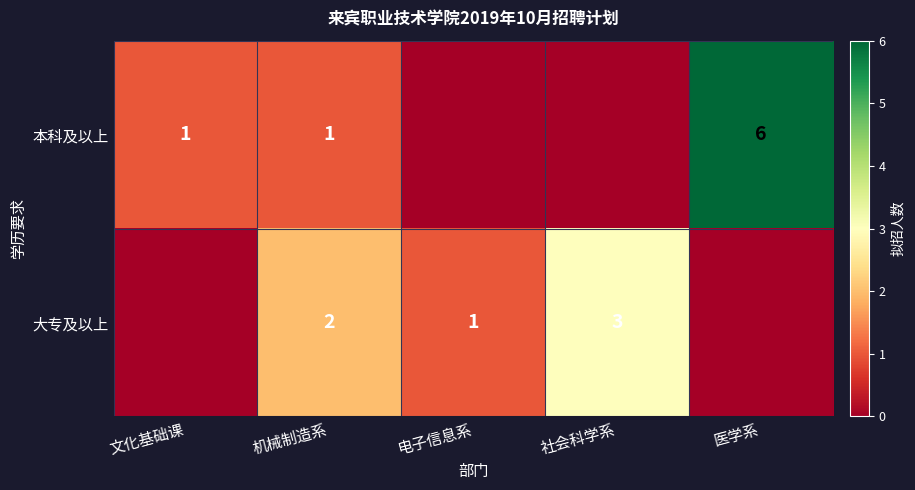

What is the total value across all series at 医学系?

6